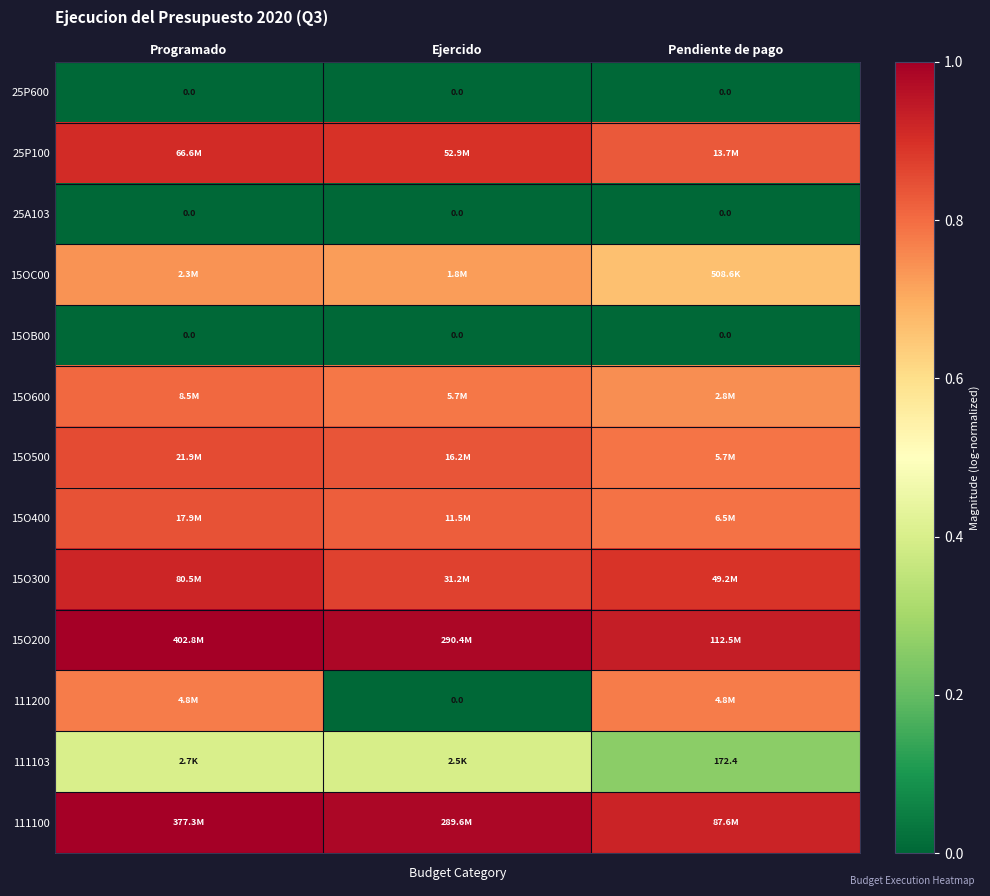

Between Ejercido and Programado, which is larger?

Ejercido